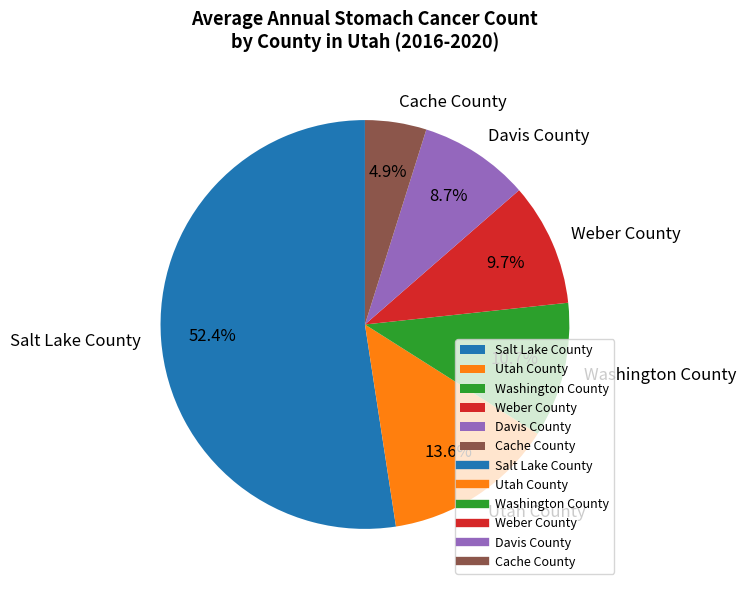

What is the ratio of the value at Washington County to the value at Davis County?

1.2